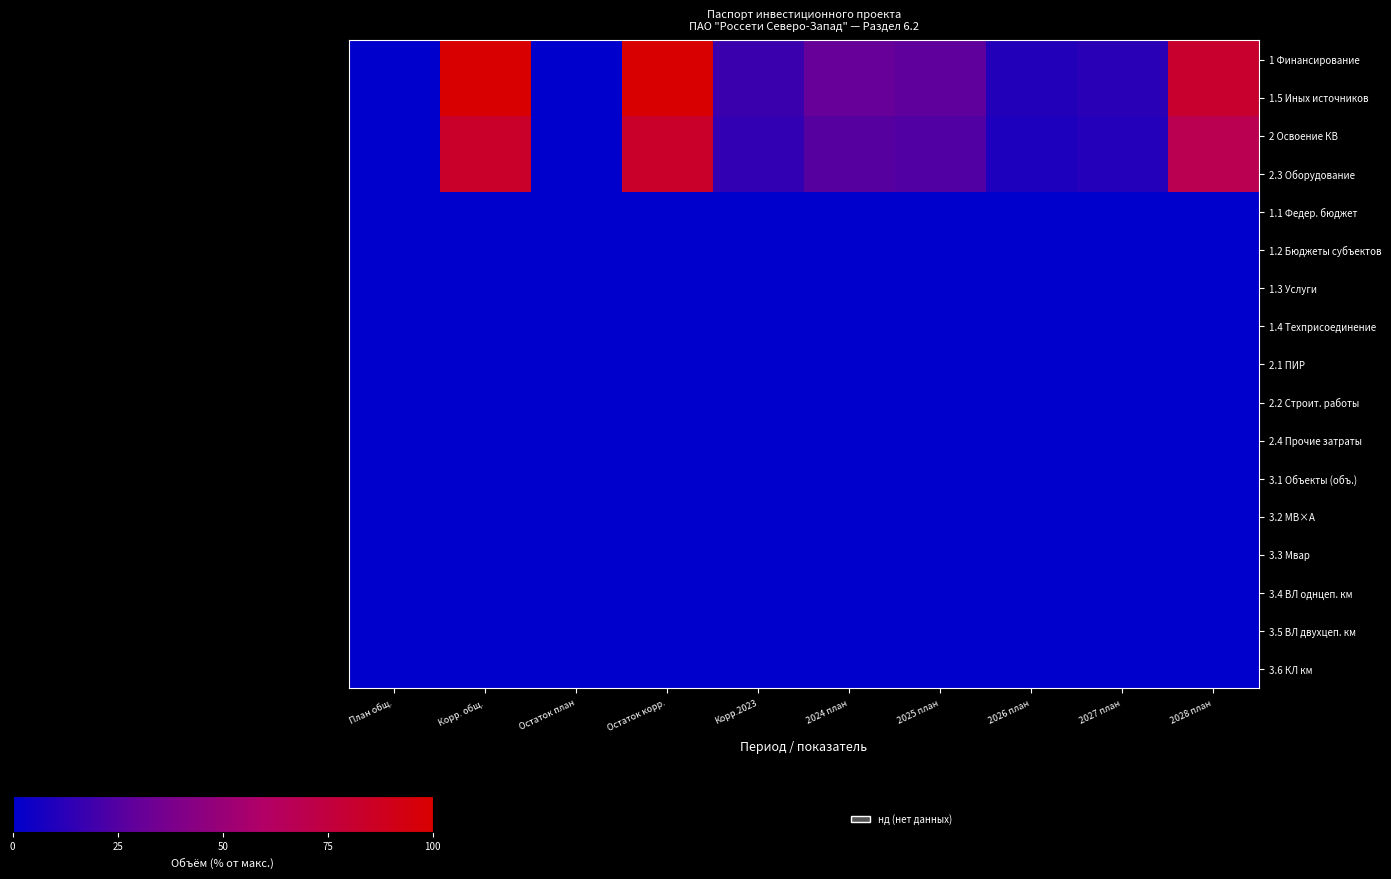

Which has a higher value, 2024 план or Остаток корр.?

Остаток корр.